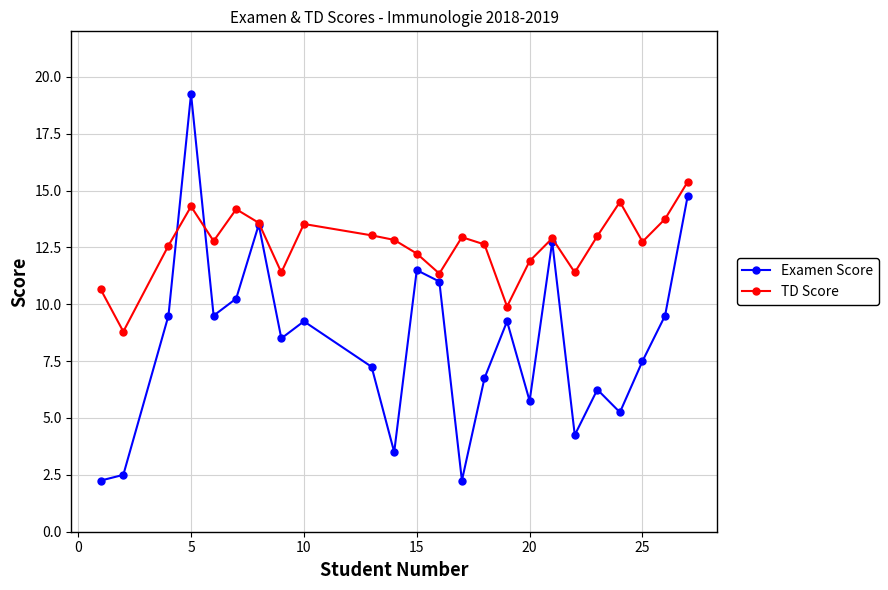

At how many categories does at least one series exceed 4?

24